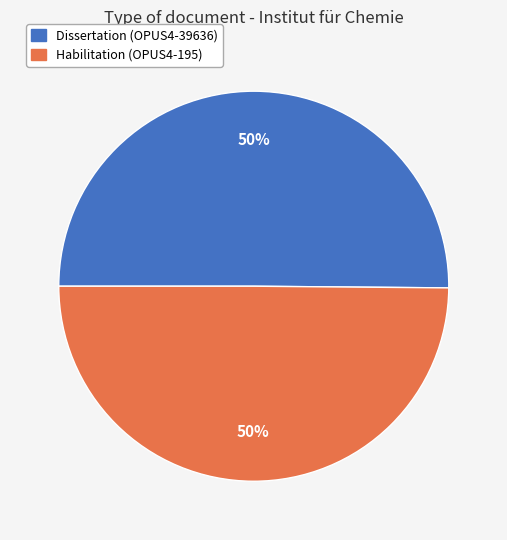

What is the ratio of the value at Habilitation (OPUS4-195) to the value at Dissertation (OPUS4-39636)?

1.0